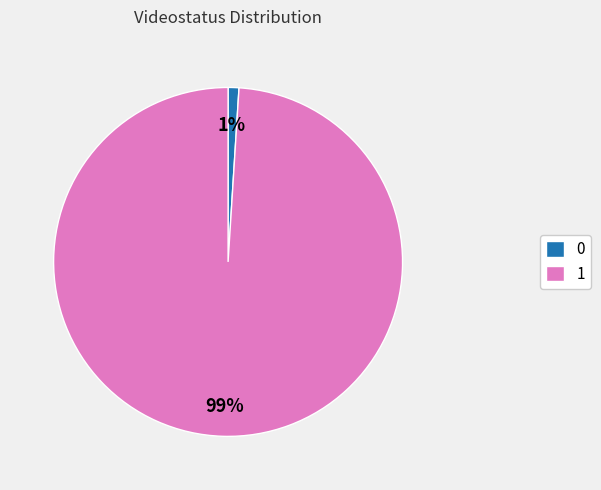

Which category has the biggest portion of the pie?

1